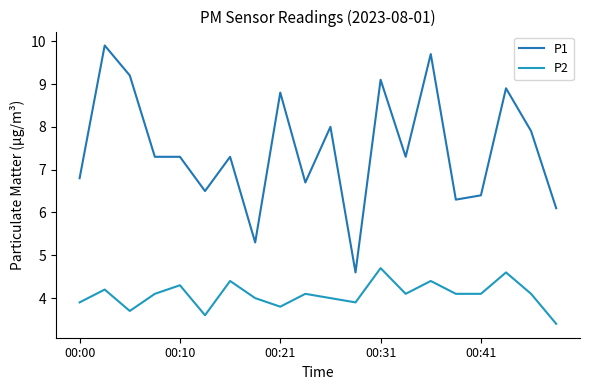

True or false: P1 and P2 intersect in this chart.

False